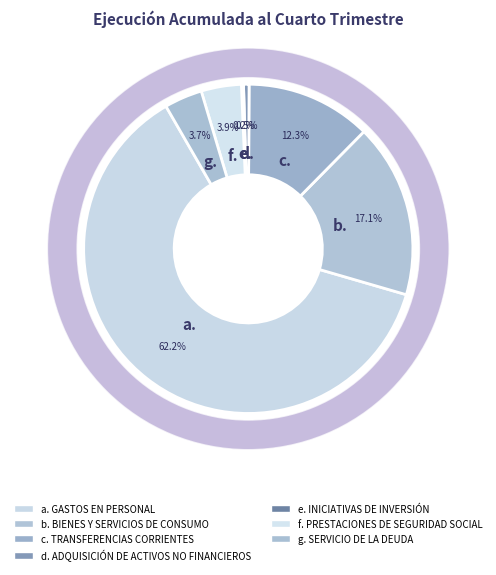

Which has a higher value, PRESTACIONES DE SEGURIDAD SOCIAL or ADQUISICIÓN DE ACTIVOS NO FINANCIEROS?

PRESTACIONES DE SEGURIDAD SOCIAL